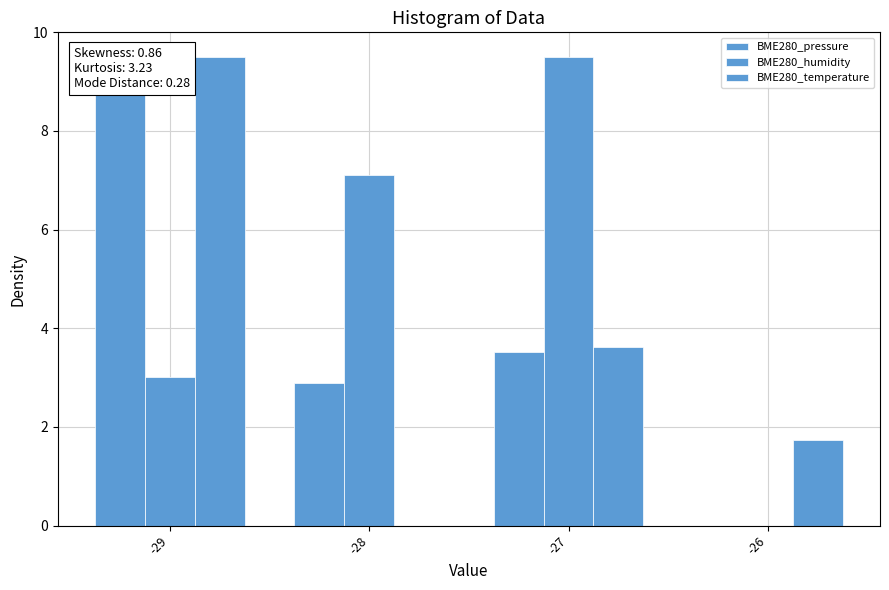

Which series has the largest total across all categories?

BME280_humidity